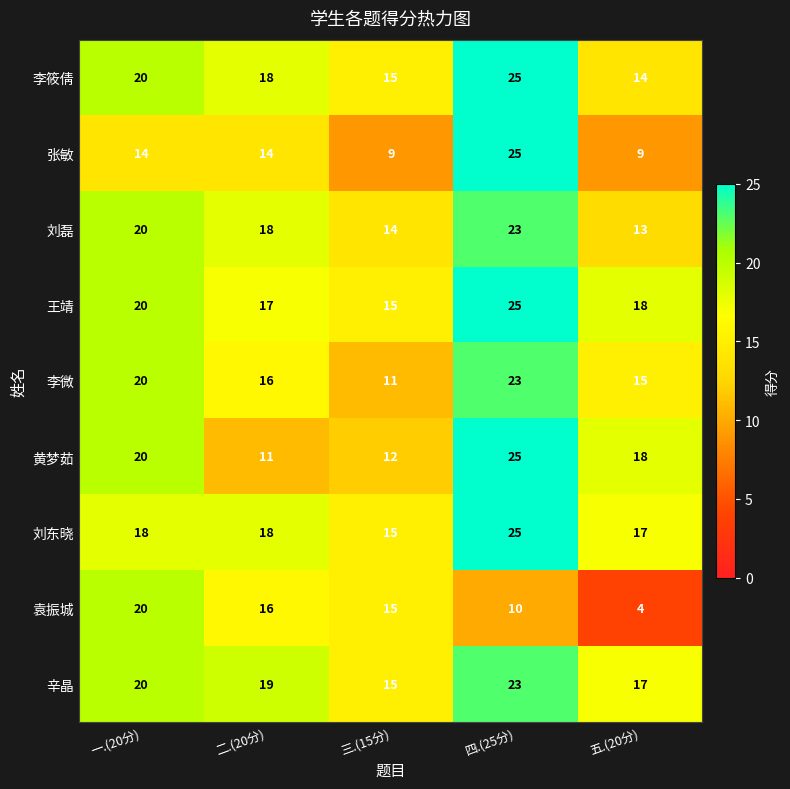

Is it true that 张敏 equals 9 at 三.(15分)?

True